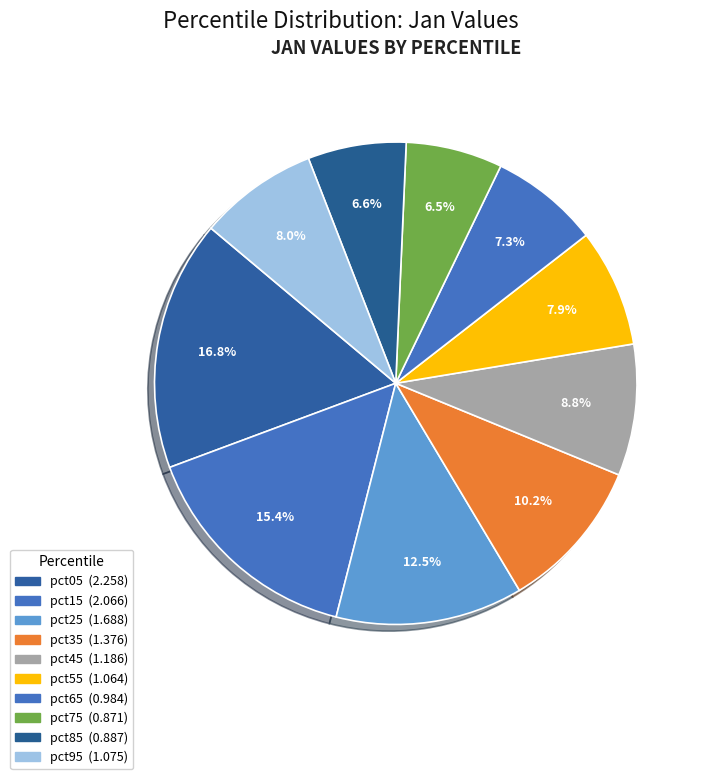

How many slices are in this pie chart?

10